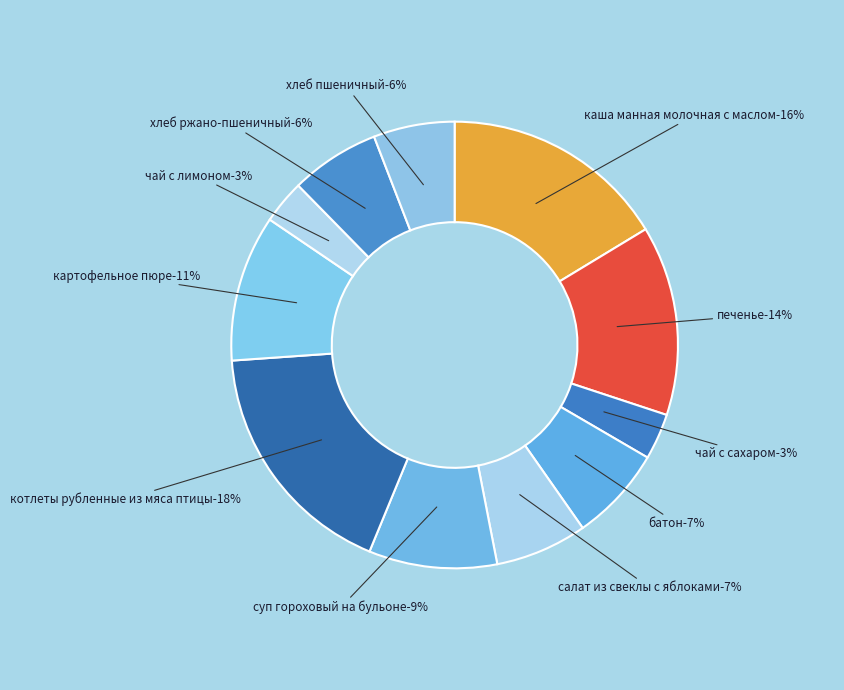

Count the number of slices in the pie.

11